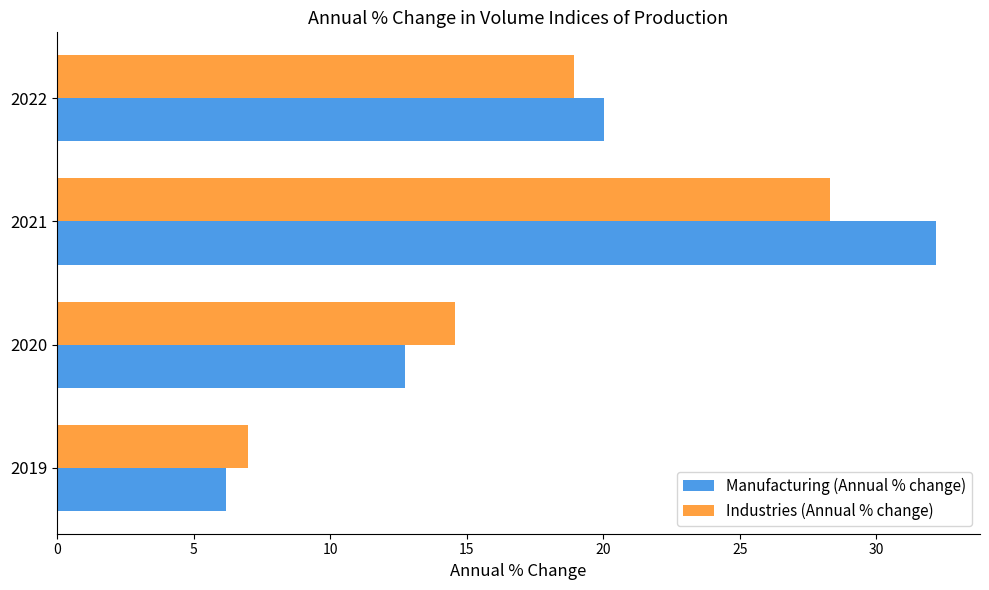

What is the average value of the Industries (Annual % change) series?

17.2